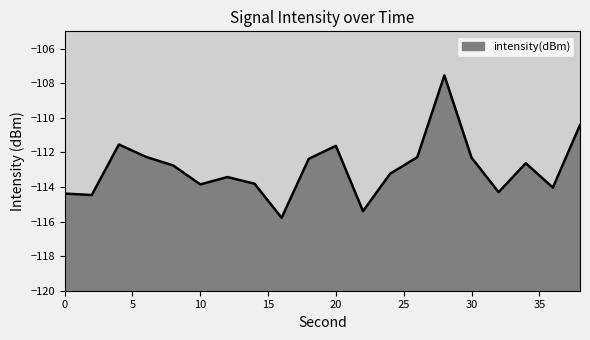

Which label corresponds to the largest value in the chart?

28